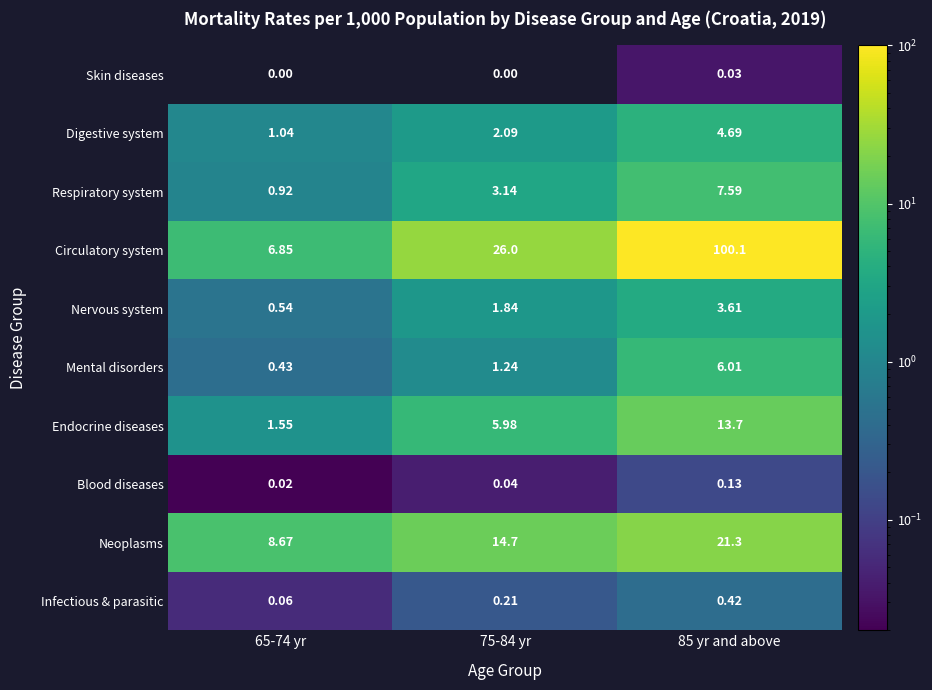

At how many categories does at least one series exceed 89?

1